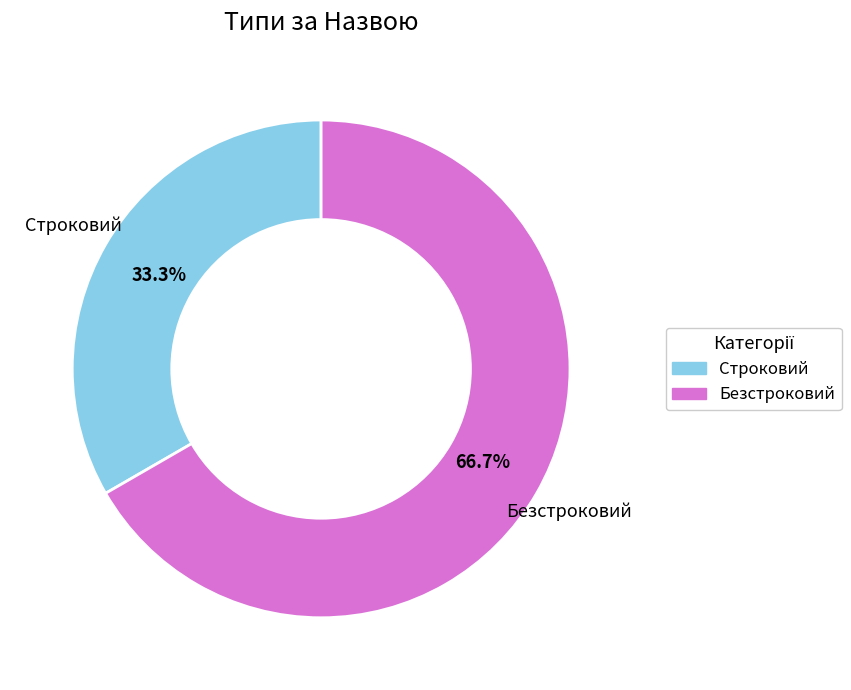

Count the number of slices in the pie.

2